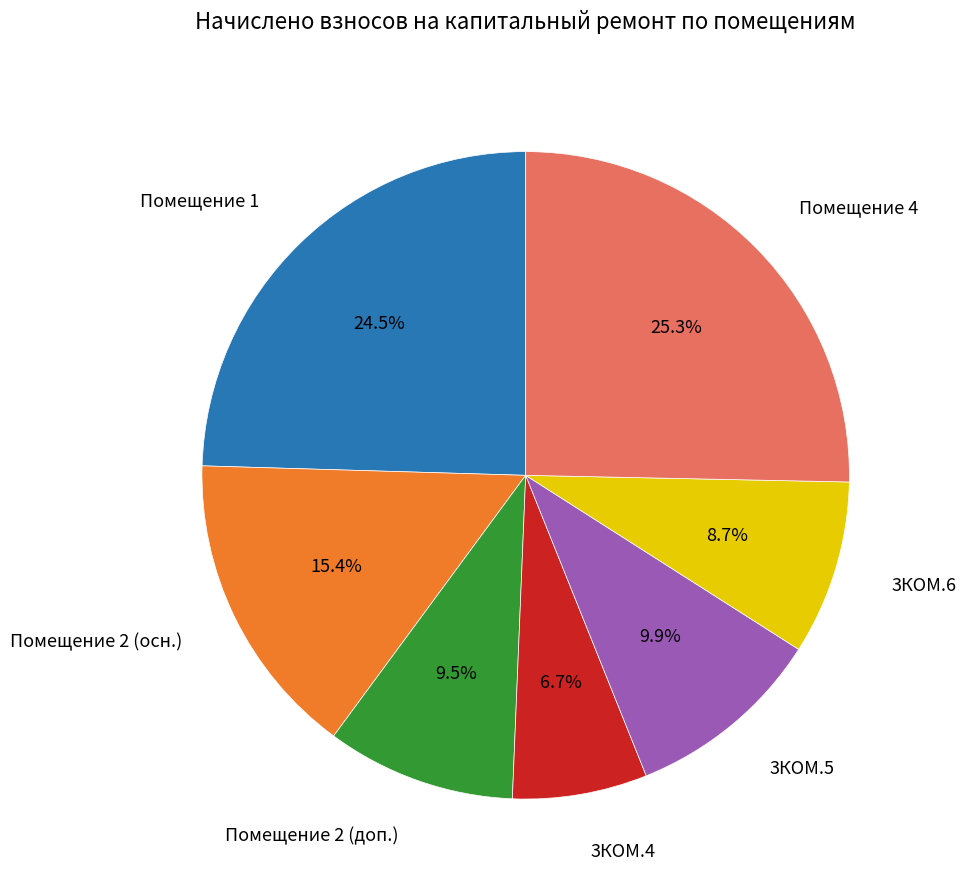

Approximately how many times larger is the value at 3КОМ.4 compared to Помещение 4?

0.3